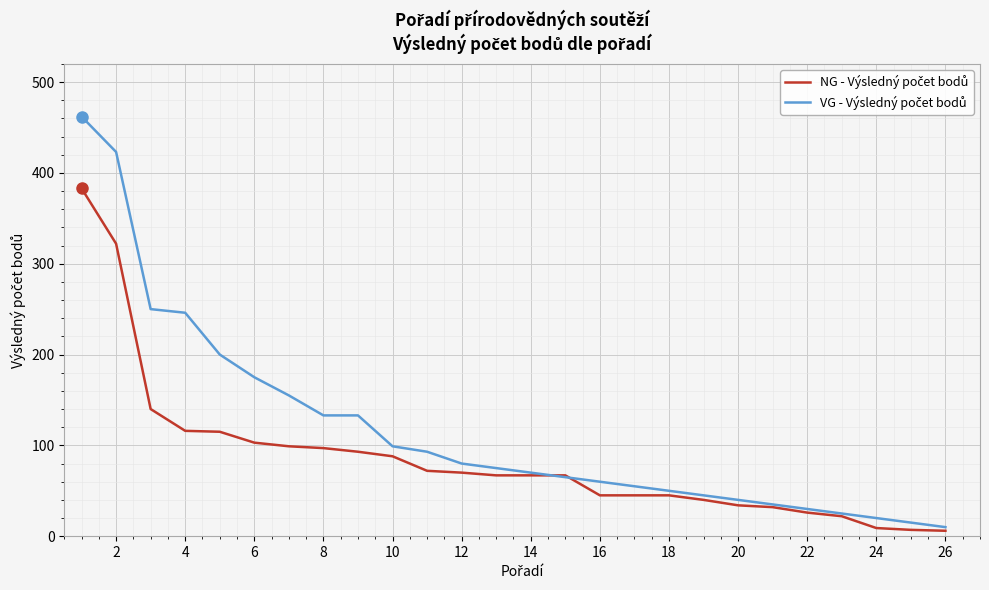

What is the greatest value displayed?

462